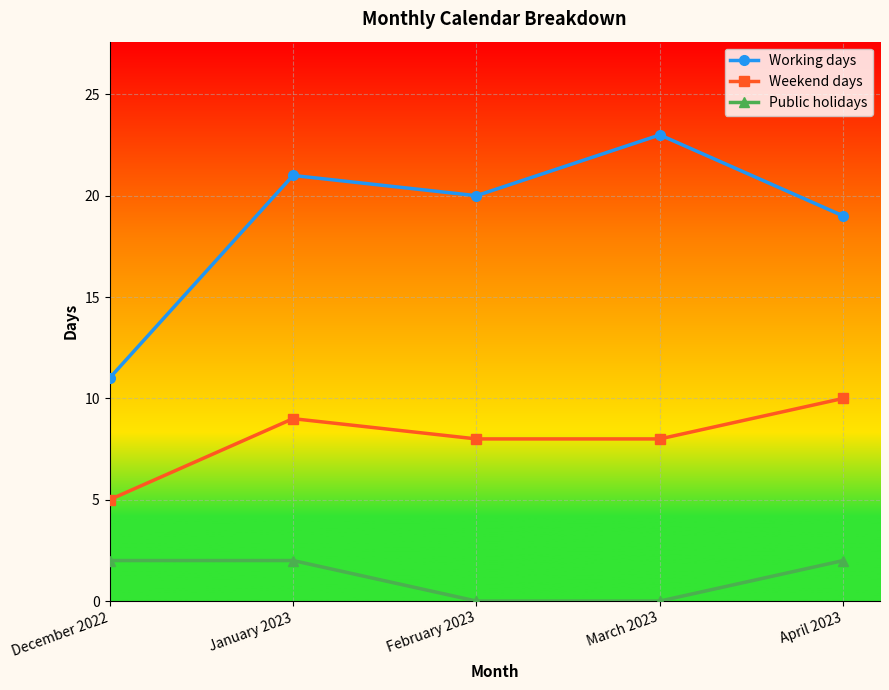

At which label does Working days first exceed 20?

January 2023